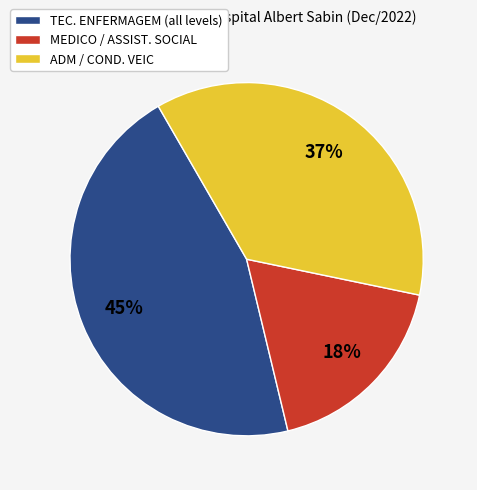

Is it true that MEDICO / ASSIST. SOCIAL is 28% of the pie?

False